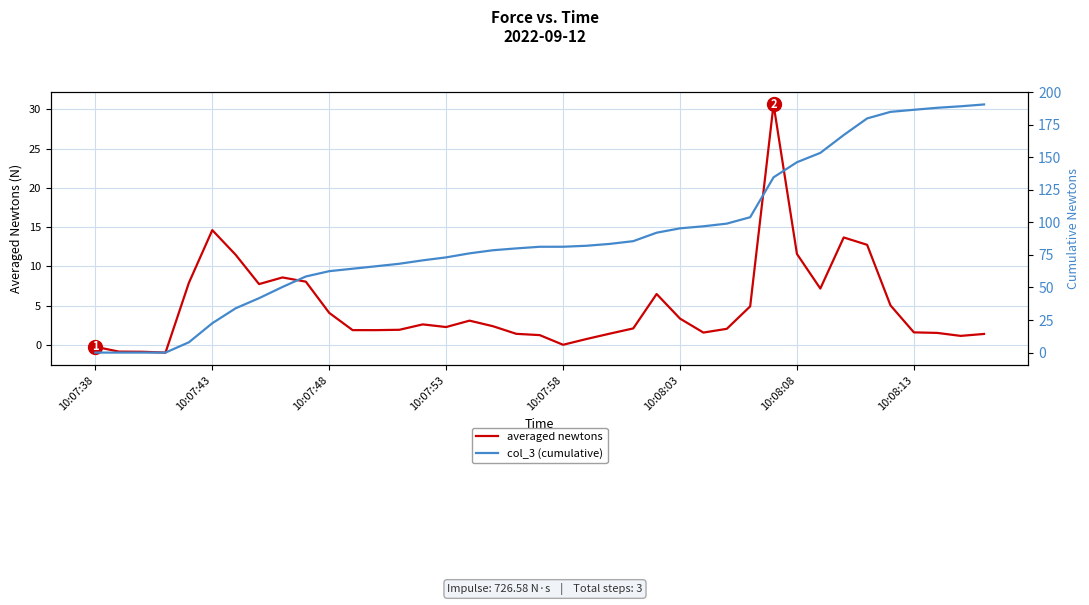

Between 38 and 31, which is larger?

31